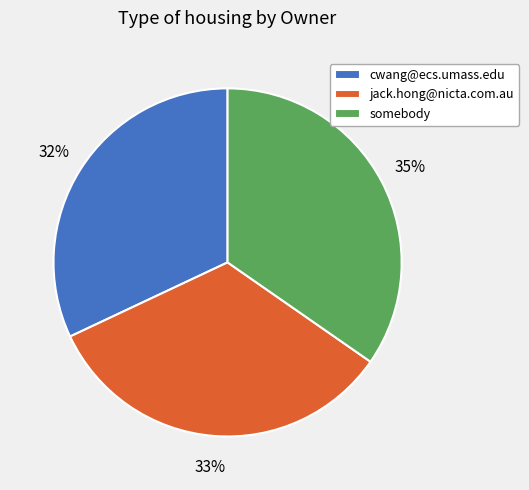

What is the largest slice in the pie chart?

somebody